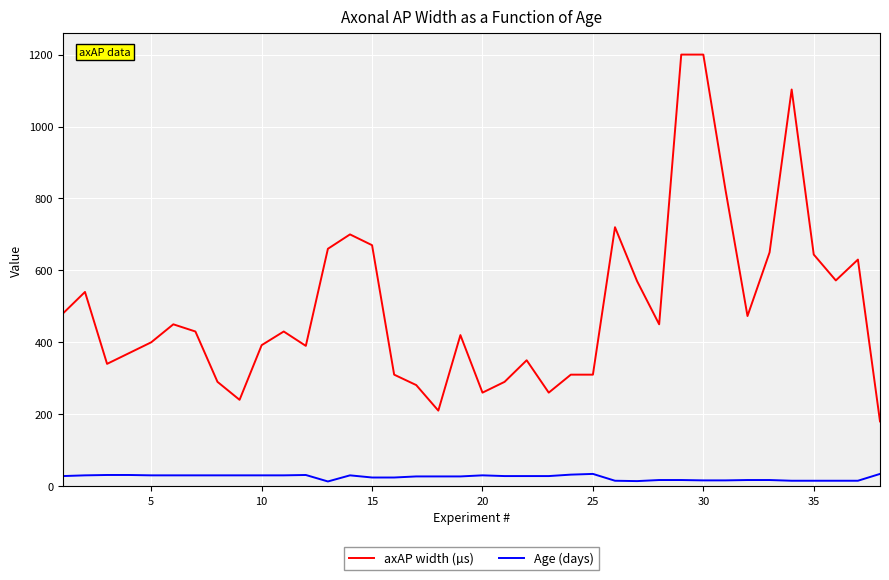

Which series has the largest total across all categories?

axAP width (µs)